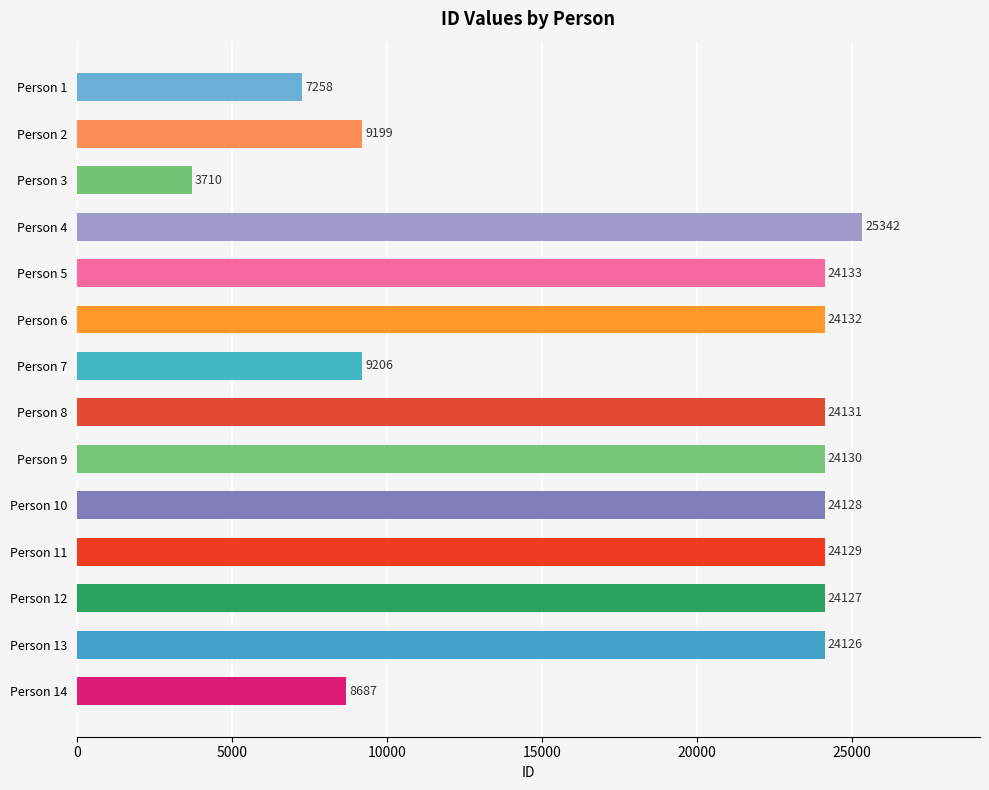

Does the chart contain stacked bars?

No